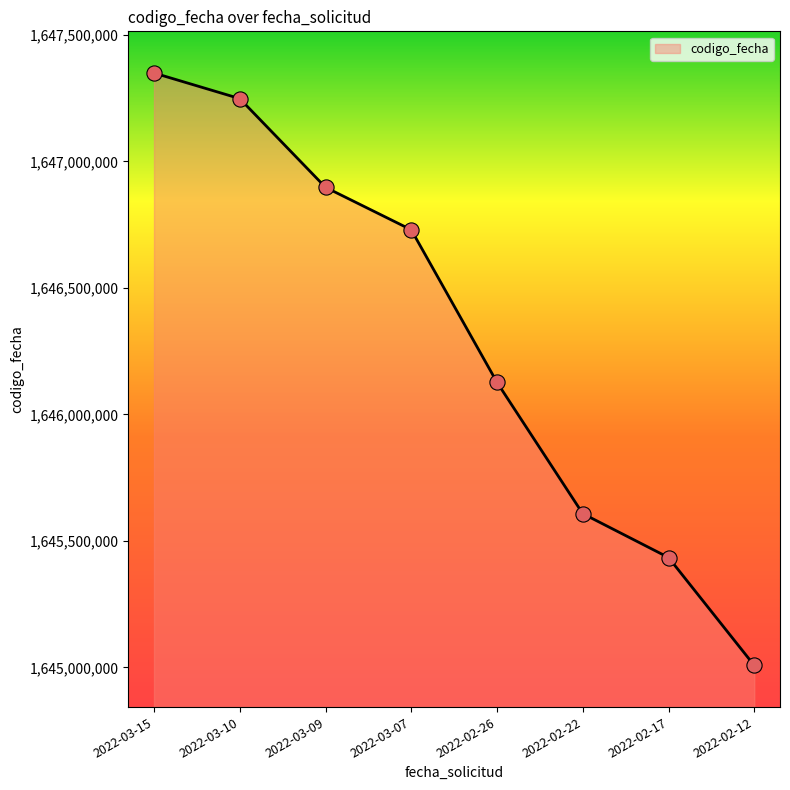

Which has a higher value, 2022-03-07 or 2022-02-22?

2022-03-07